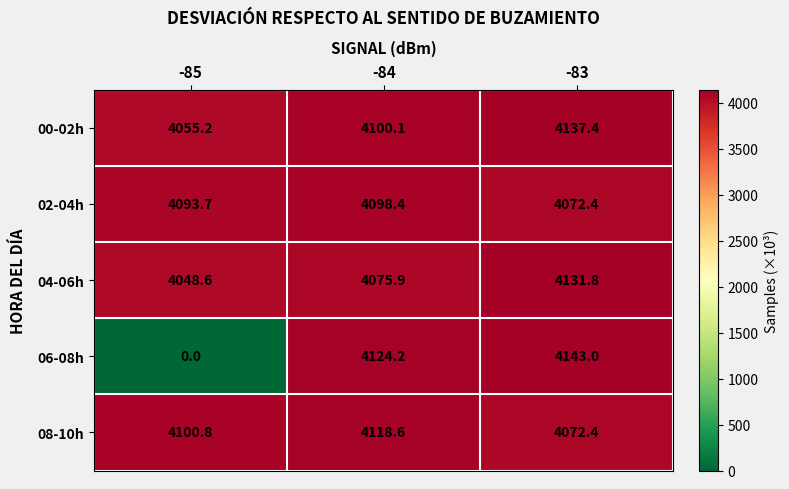

Which series has the widest spread of values?

06-08h